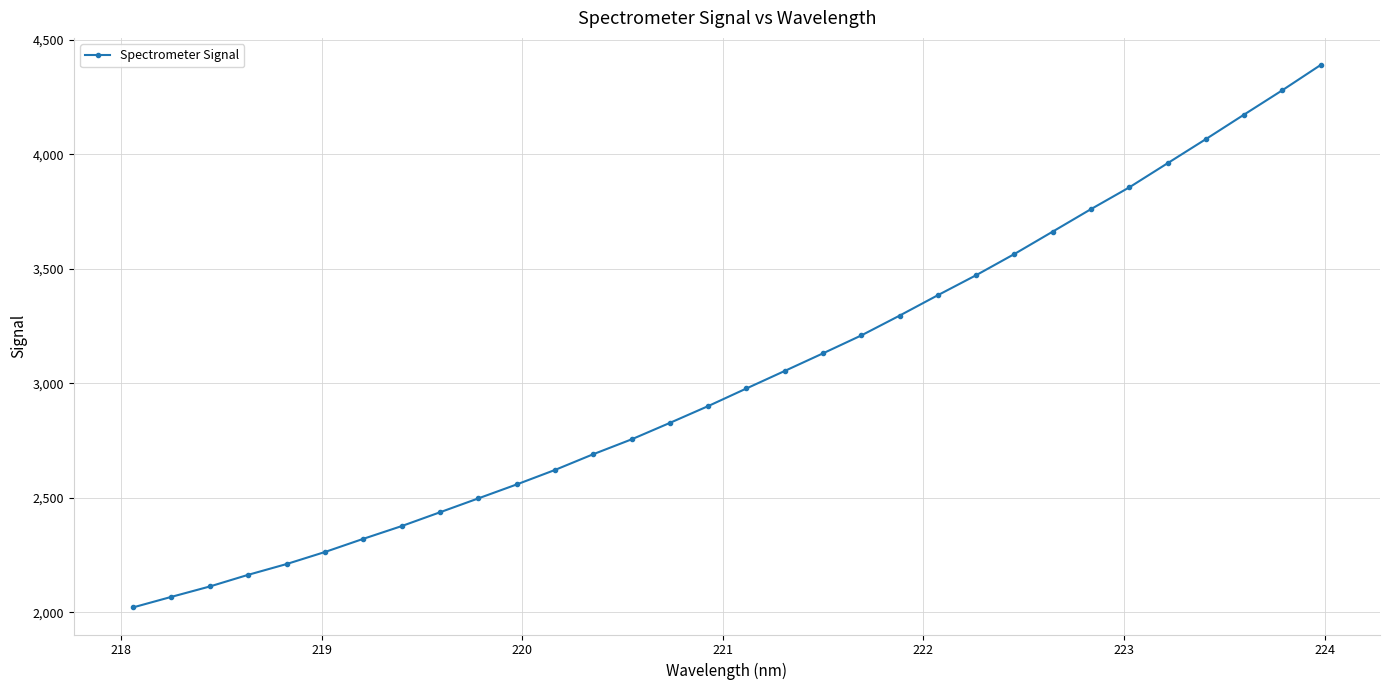

What is the greatest value displayed?

4390.8